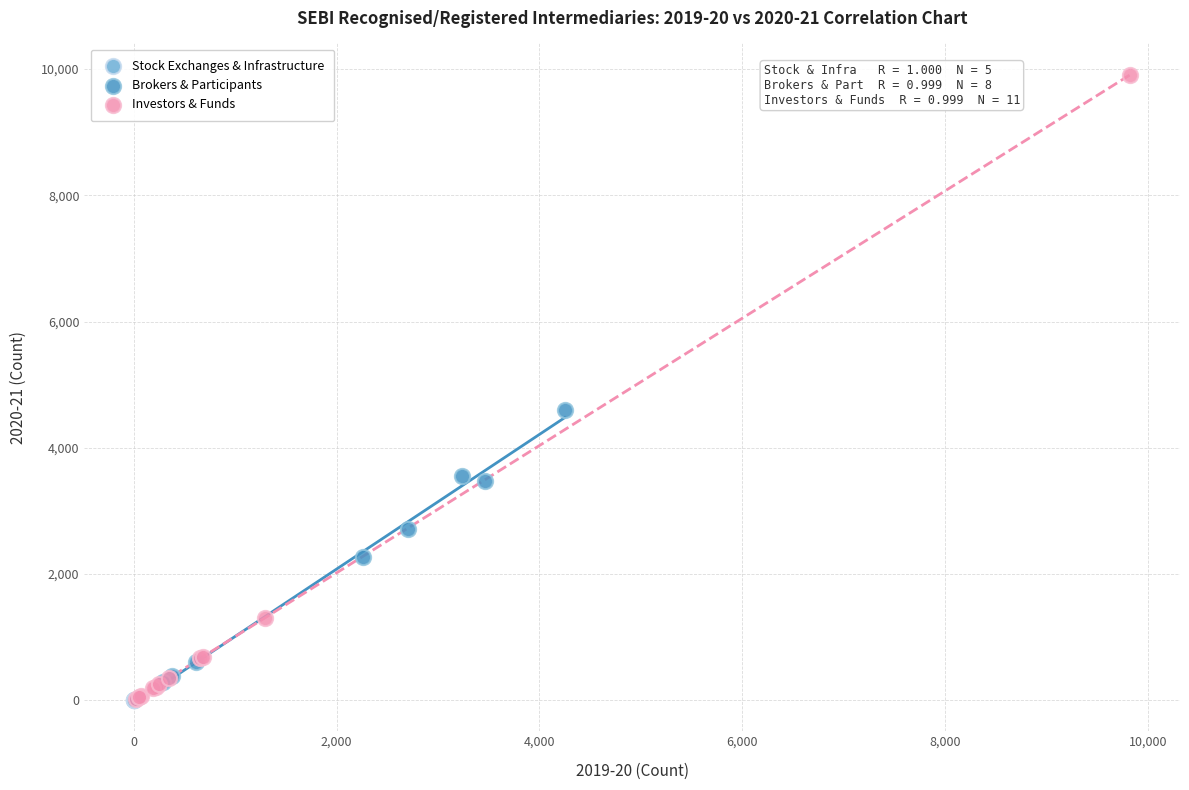

Which series has the largest Y range (max minus min)?

Investors & Funds